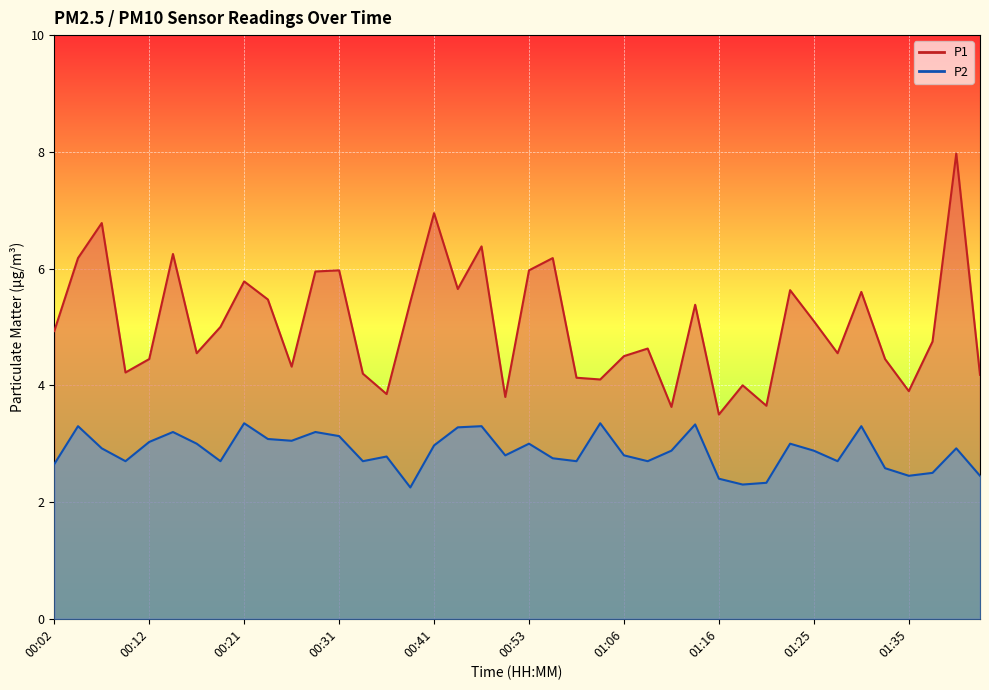

What is the label of the 31st point from the left?

01:20